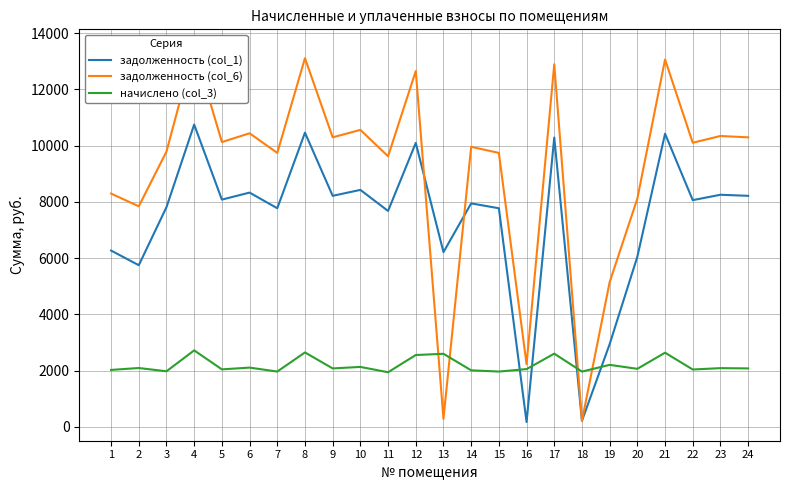

In задолженность (col_1), how many points are higher than both neighbors (excluding endpoints)?

9